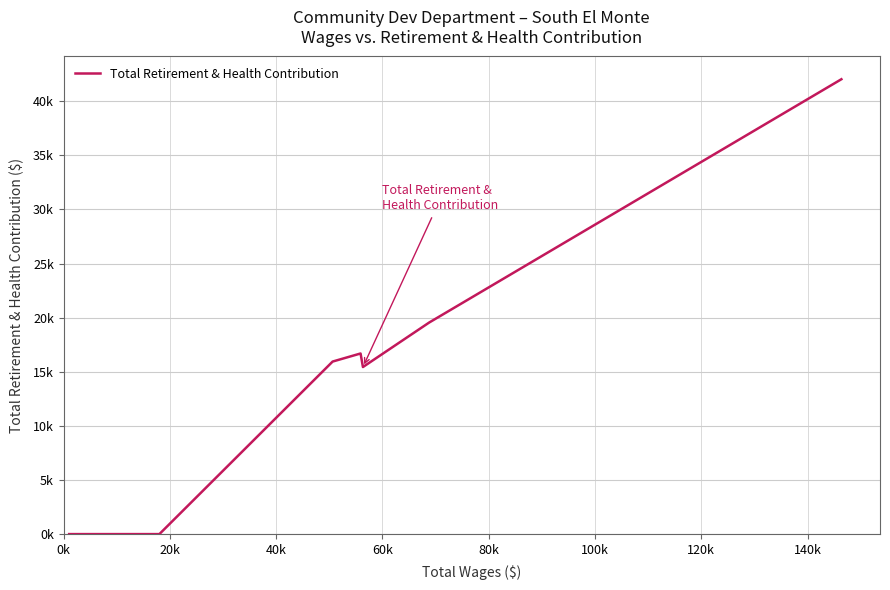

Which category has the lowest value across all series?

0k